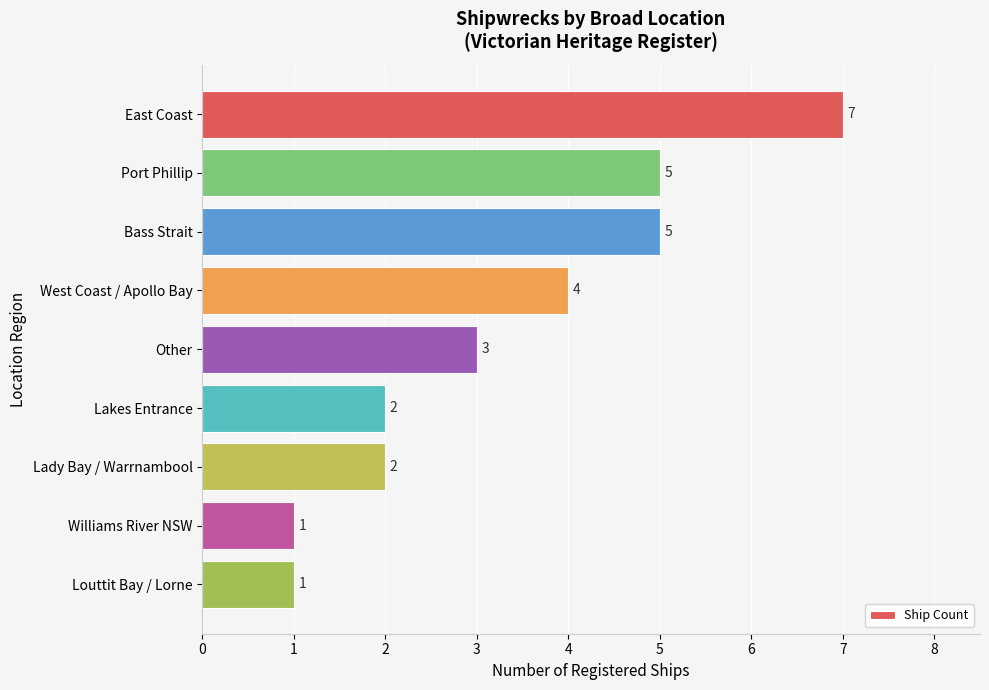

What is the average value?

3